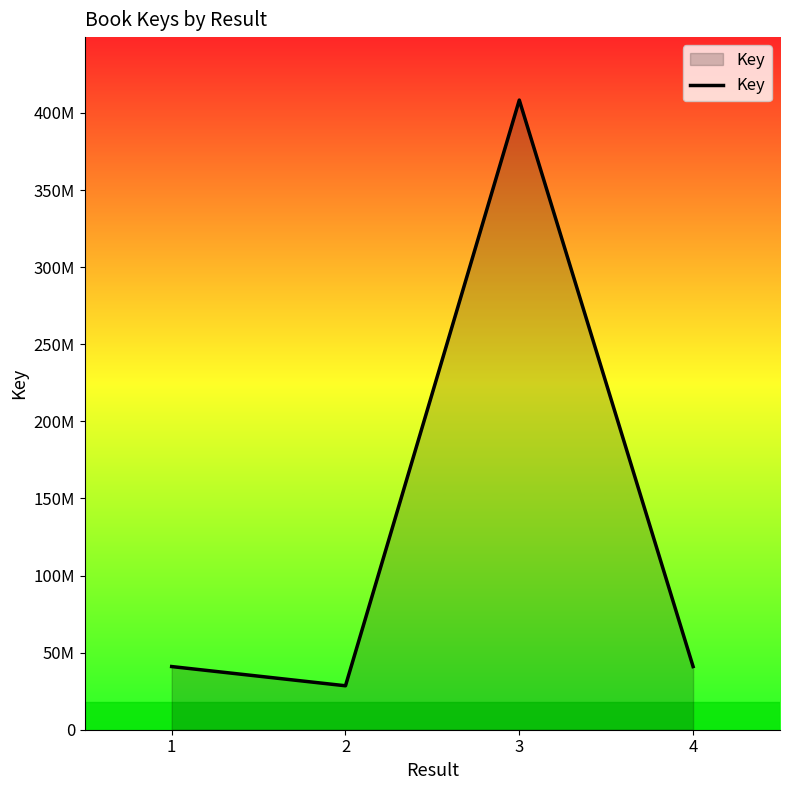

What is the value of the 2nd point from the left?

28502561